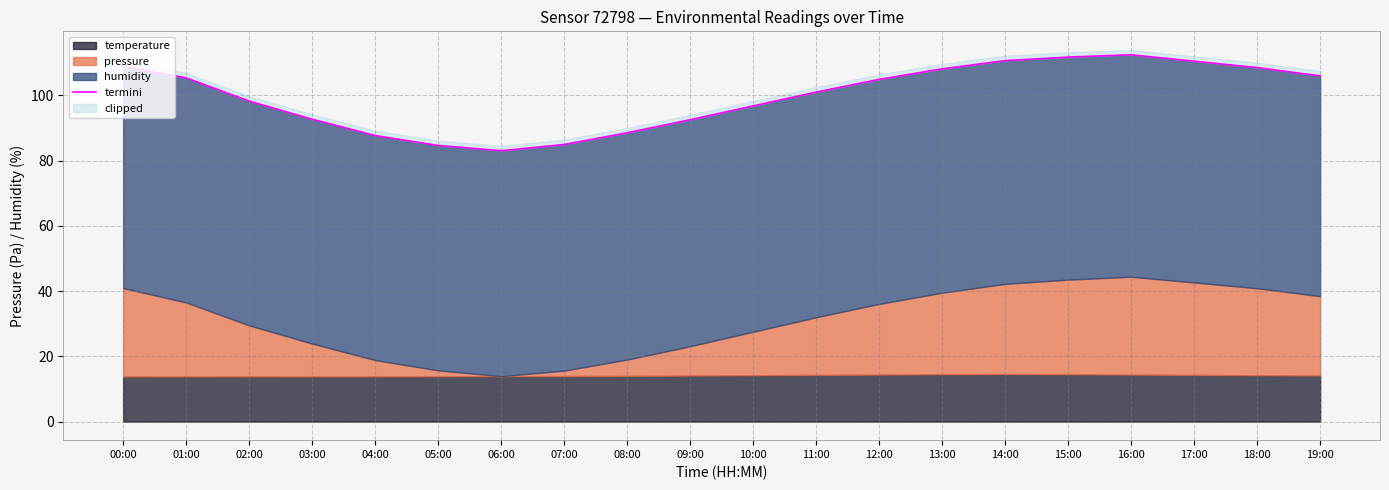

What is the label of the 10th point from the right?

10:00